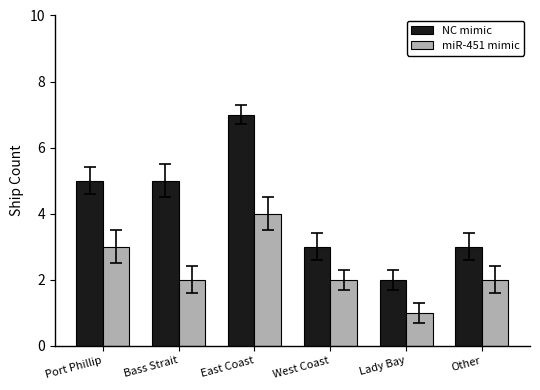

The value of NC mimic at Other is 1. True or false?

False